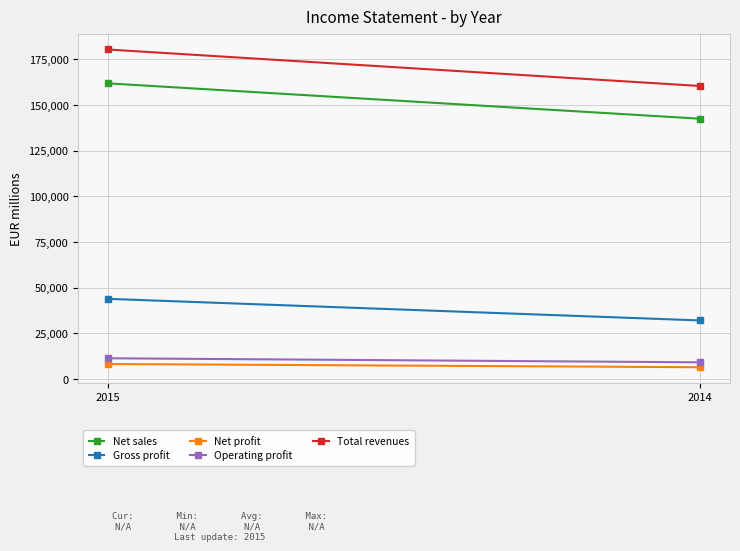

Reading left to right, list all the values displayed in this chart.

Net sales: 161927	142551
Gross profit: 43913	32079
Net profit: 8231	6459
Operating profit: 11366	9154
Total revenues: 180462	160465